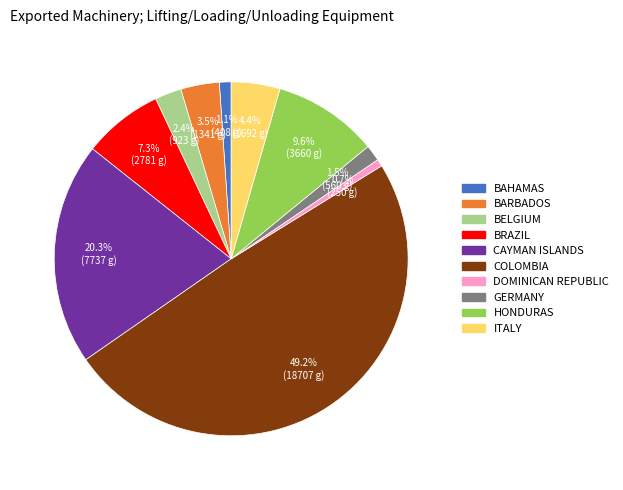

What is the largest slice in the pie chart?

COLOMBIA